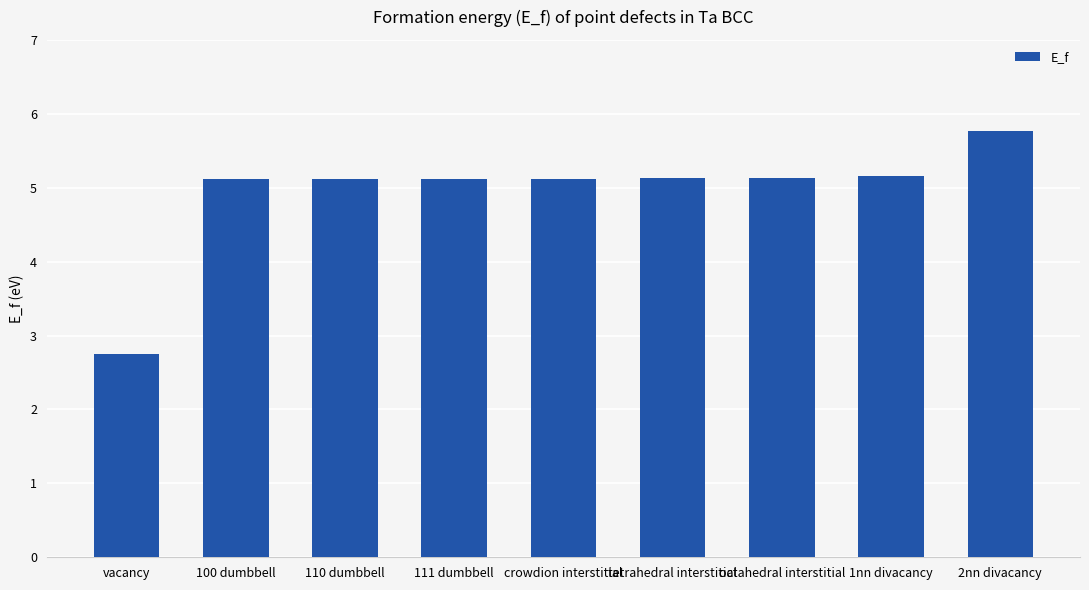

Does the chart contain any negative values?

No